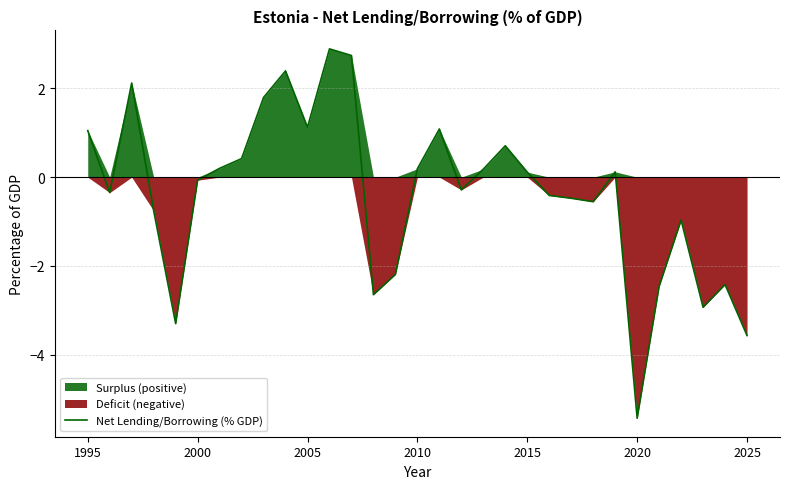

What is the maximum value for Net Lending/Borrowing (% GDP)?

2.9